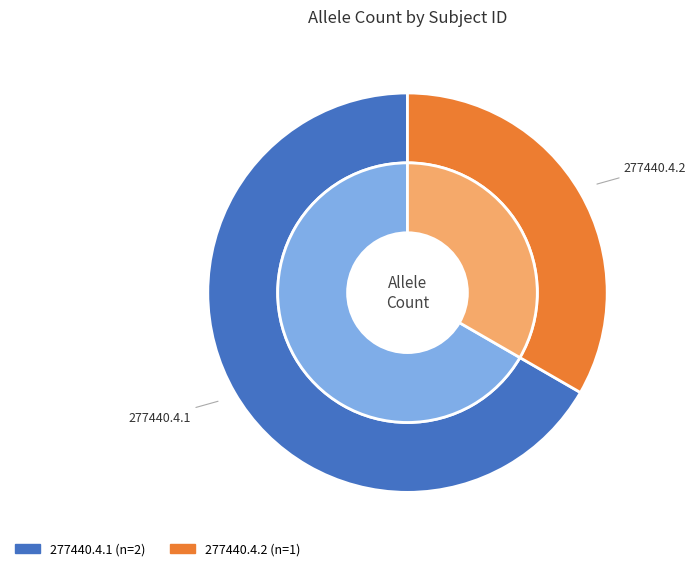

Rank the categories by value from lowest to highest.

277440.4.2, 277440.4.1